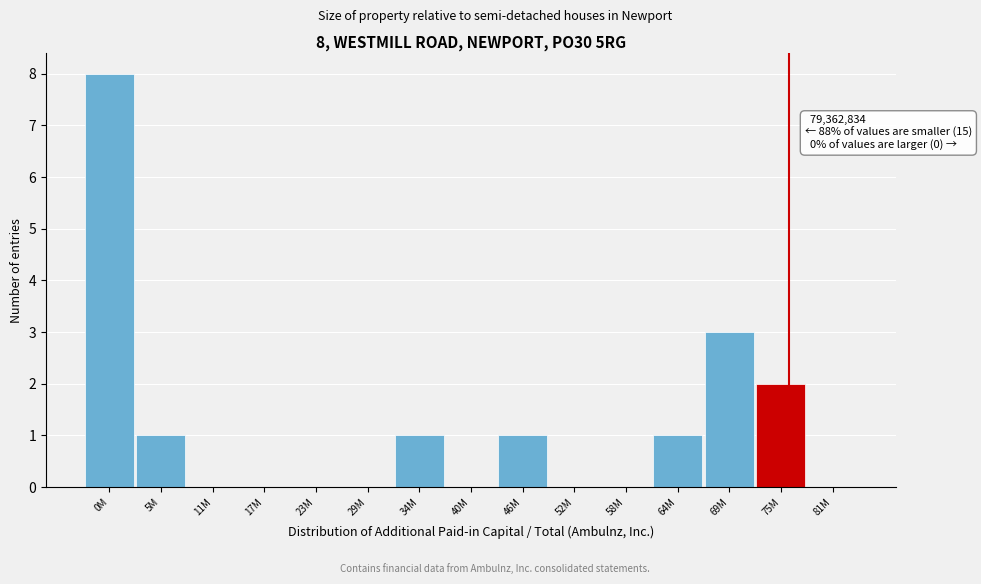

Reading left to right, what are all the values shown in this chart?

0M=8	5M=1	11M=0	17M=0	23M=0	29M=0	34M=1	40M=0	46M=1	52M=0	58M=0	64M=1	69M=3	75M=2	81M=0